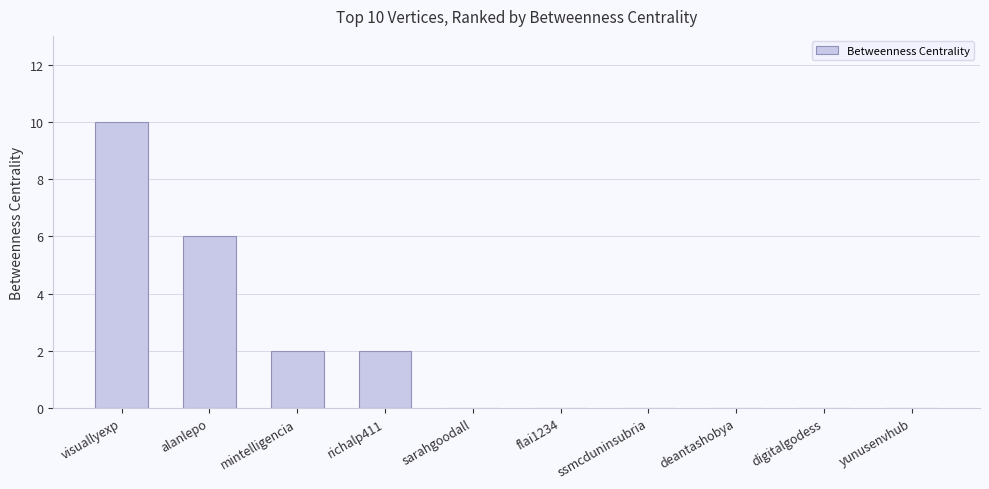

How many values are between 0 and 2?

8